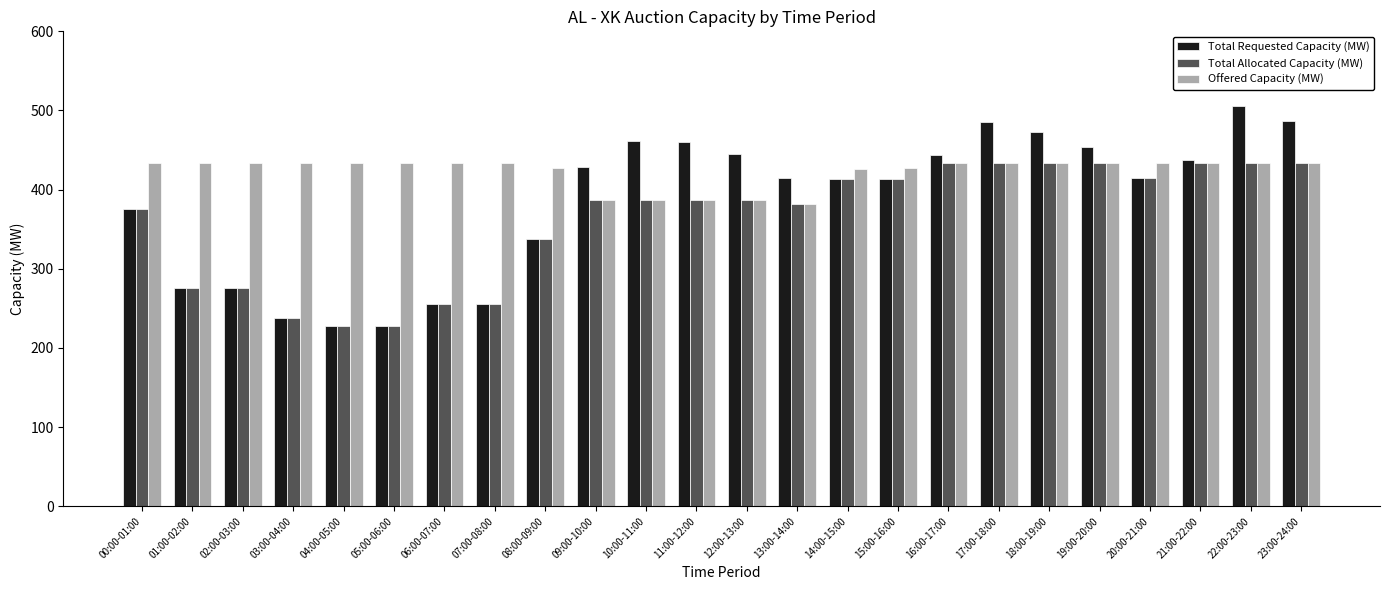

List the series in order of their overall mean, highest first.

Offered Capacity (MW), Total Requested Capacity (MW), Total Allocated Capacity (MW)